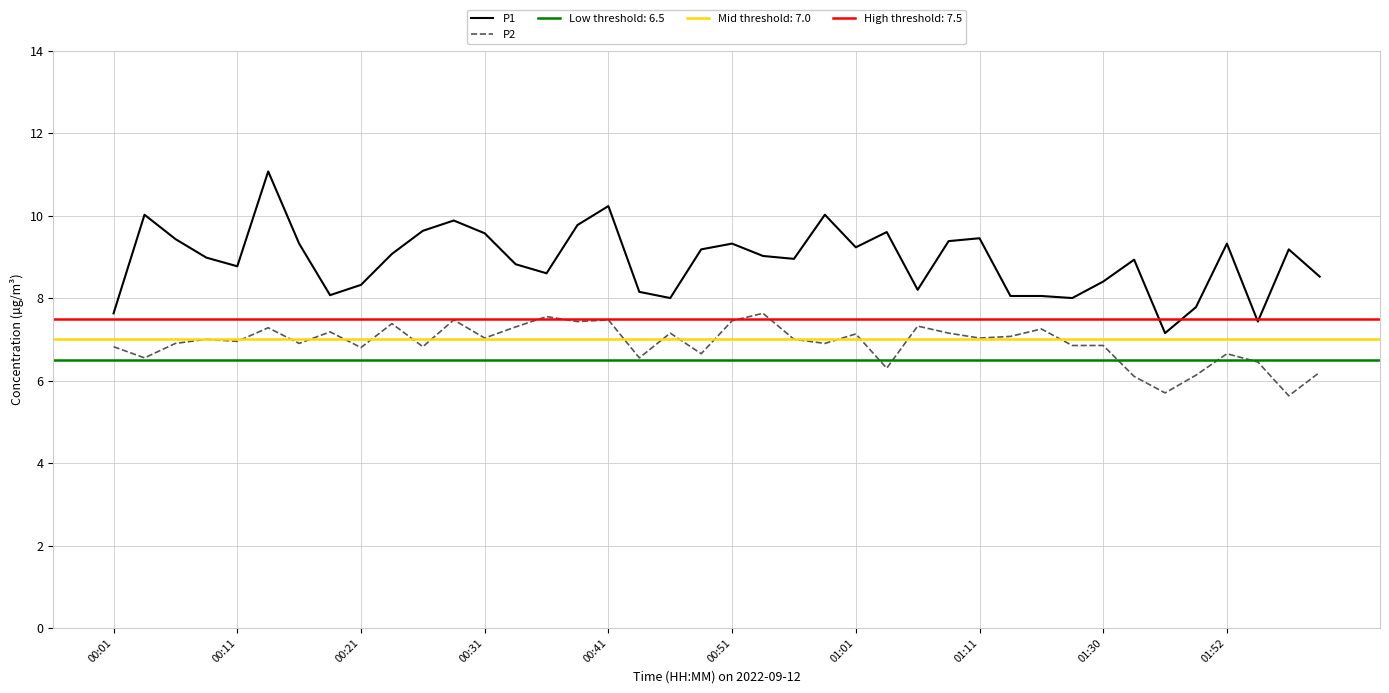

How many values in the P2 series are below 7?

20